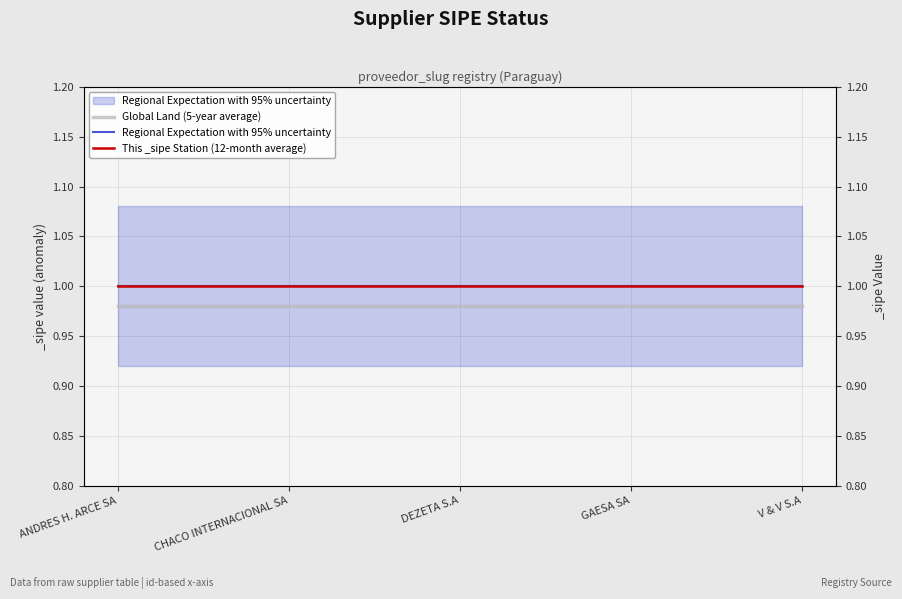

At which category does the chart reach its peak across all series?

ANDRES H. ARCE SA